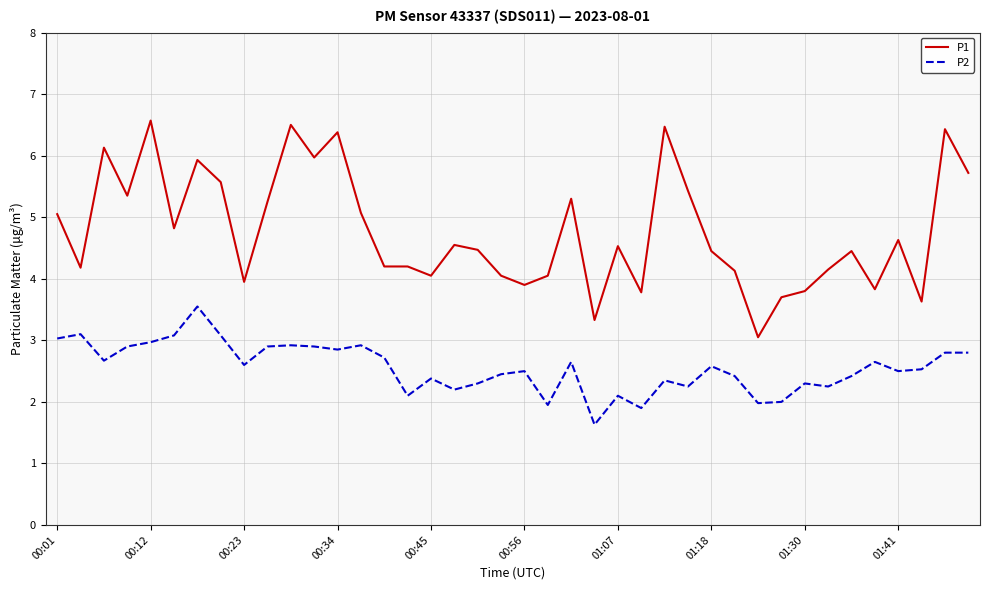

True or false: P2 and P1 cross at least once.

False